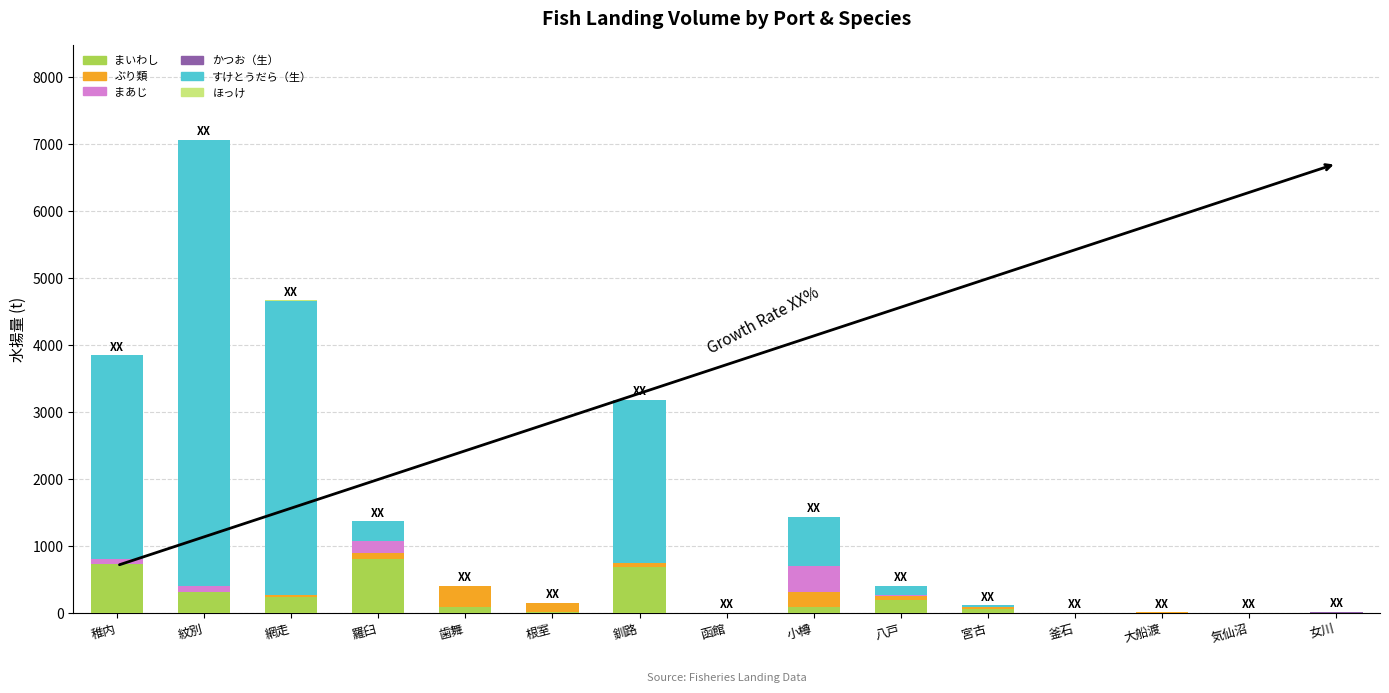

At which category is the sum across all series the highest?

紋別